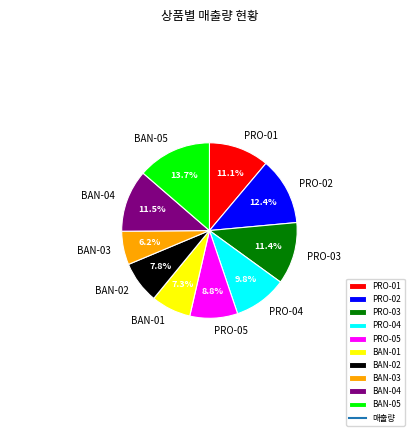

Is there any slice that represents more than half of the pie?

No